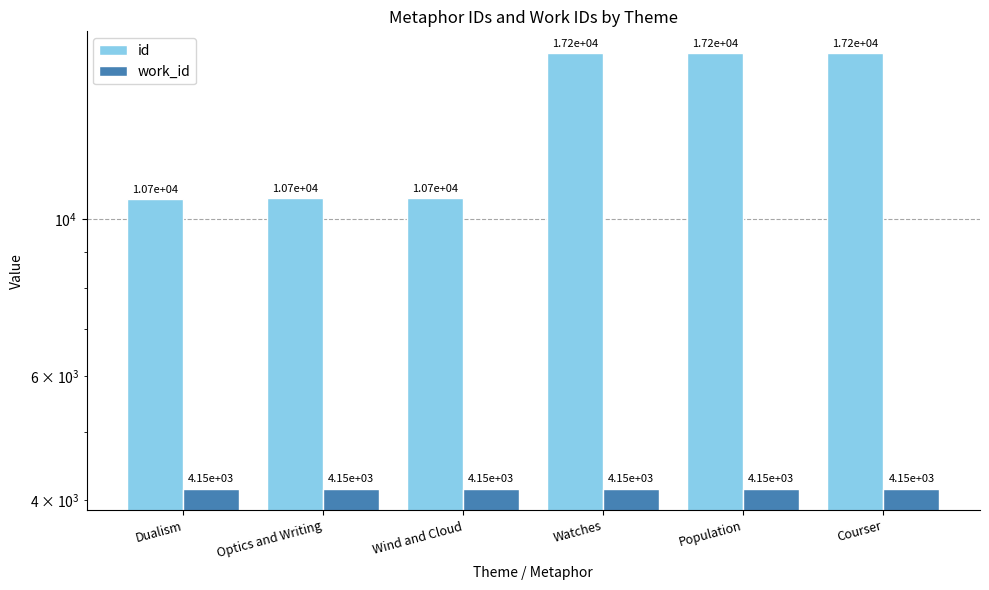

Which category has the lowest value across all series?

Dualism